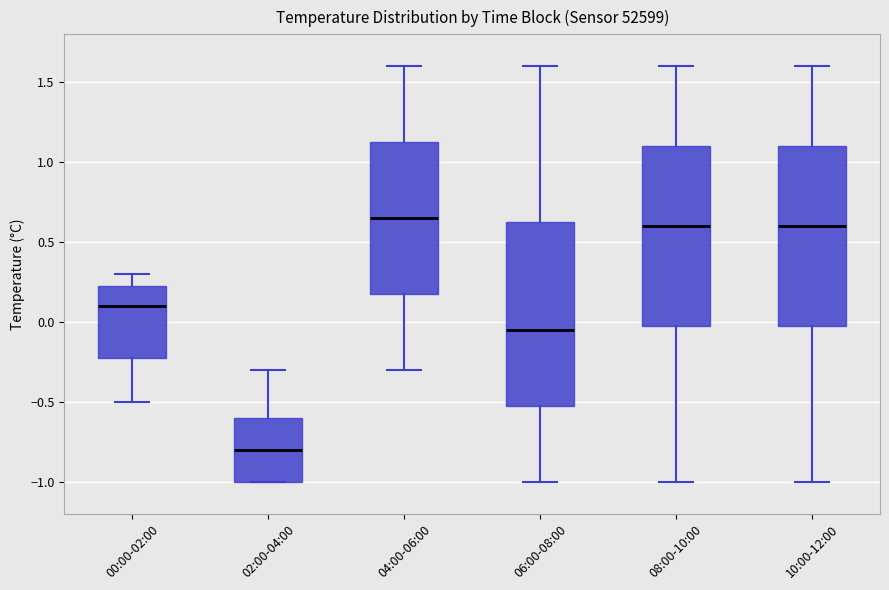

Reading left to right, transcribe this box plot: for each box, give where its median line is, the range the box spans, and where its two whiskers end, as read against the y-axis. The values are not printed on the chart, so give them approximately, as read against the axis.

00:00-02:00: median 0.10, box -0.20 to 0.25, whiskers -0.50 to 0.30
02:00-04:00: median -0.80, box -1.00 to -0.60, whiskers -1.00 to -0.30
04:00-06:00: median 0.65, box 0.20 to 1.15, whiskers -0.30 to 1.60
06:00-08:00: median -0.05, box -0.50 to 0.65, whiskers -1.00 to 1.60
08:00-10:00: median 0.60, box 0.00 to 1.10, whiskers -1.00 to 1.60
10:00-12:00: median 0.60, box 0.00 to 1.10, whiskers -1.00 to 1.60